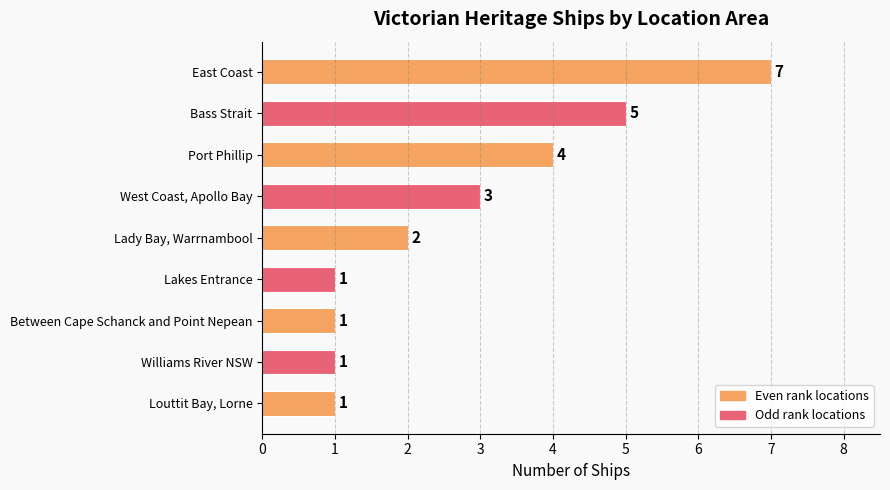

At which category does the chart reach its peak across all series?

East Coast